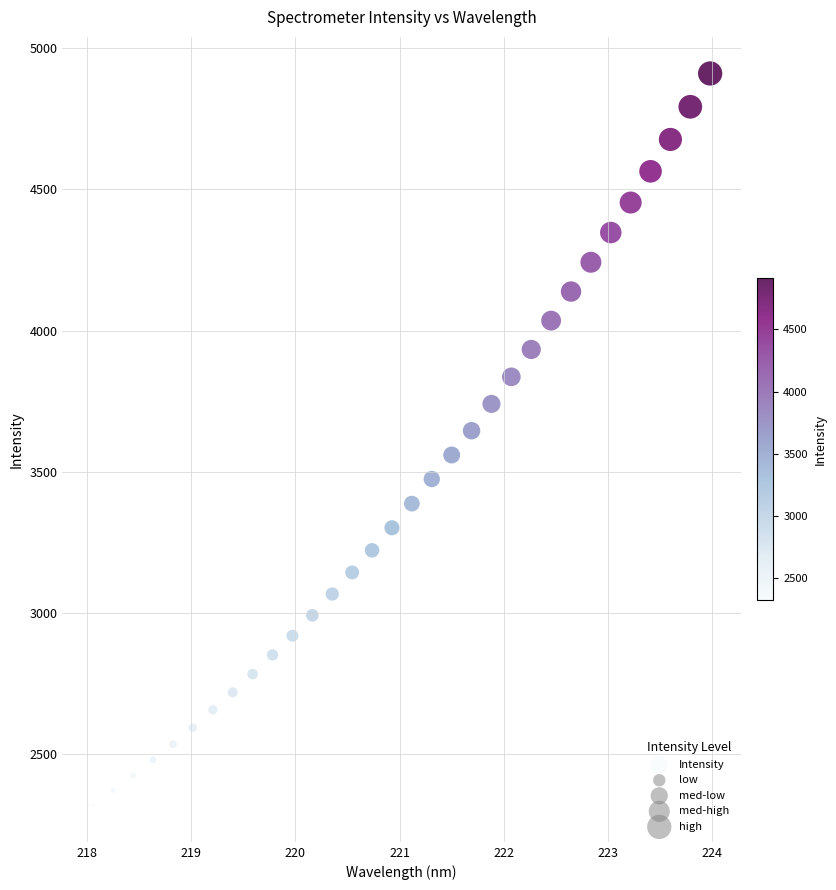

What is the range of X values (max minus min)?

5.9